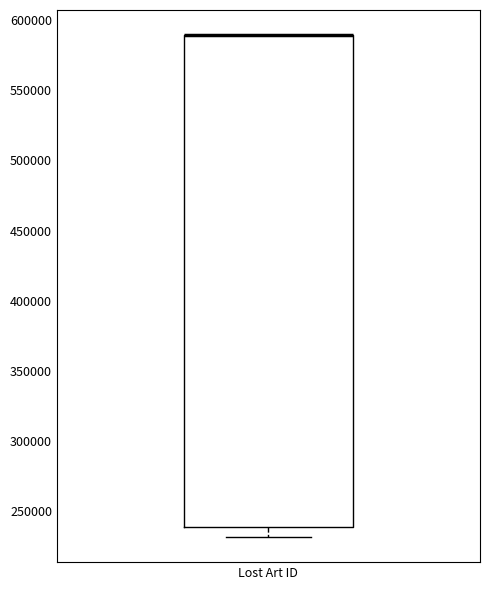

Transcribe this box plot: give where the median line is, the range the box spans, and where the two whiskers end, as read against the y-axis. The values are not printed on the chart, so give them approximately, as read against the axis.

median 590000 (drawn on the box's upper edge), box 240000 to 590000, whiskers 230000 to 590000